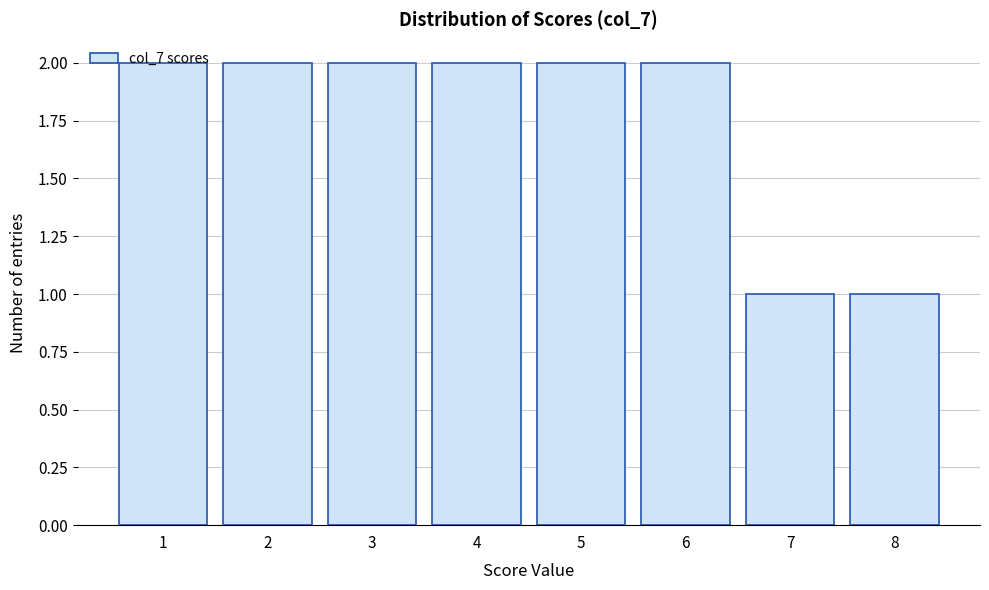

Reading left to right, transcribe this chart: for each bar, give the range it covers on the x-axis and its height. The values are not printed on the chart, so give them approximately, as read against the axis.

0.5 to 1.5: 2
1.5 to 2.5: 2
2.5 to 3.5: 2
3.5 to 4.5: 2
4.5 to 5.5: 2
5.5 to 6.5: 2
6.5 to 7.5: 1
7.5 to 8.5: 1